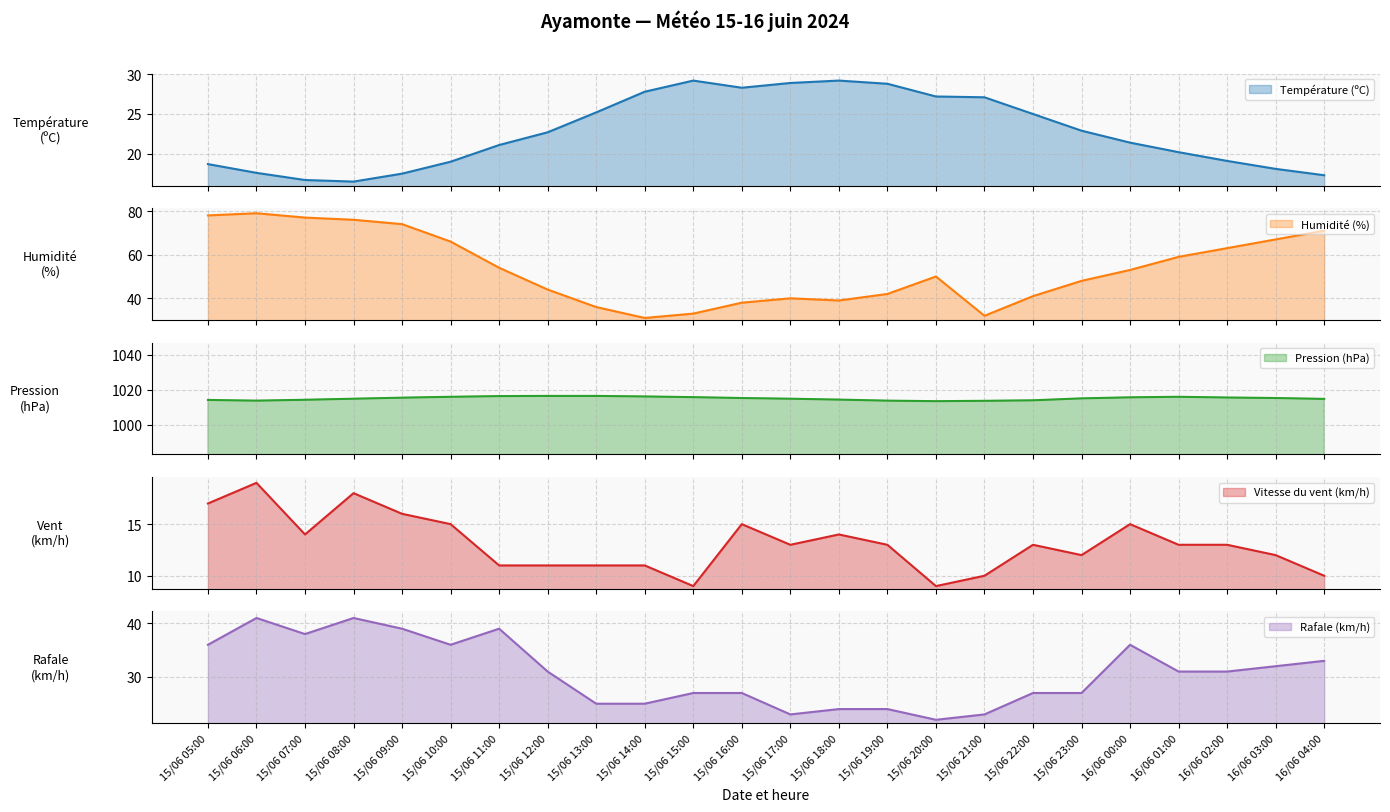

Which category has the lowest value across all series?

15/06 15:00